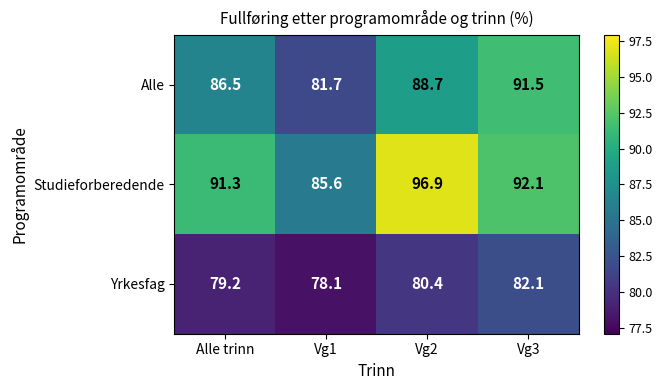

What is the smallest value displayed?

78.1